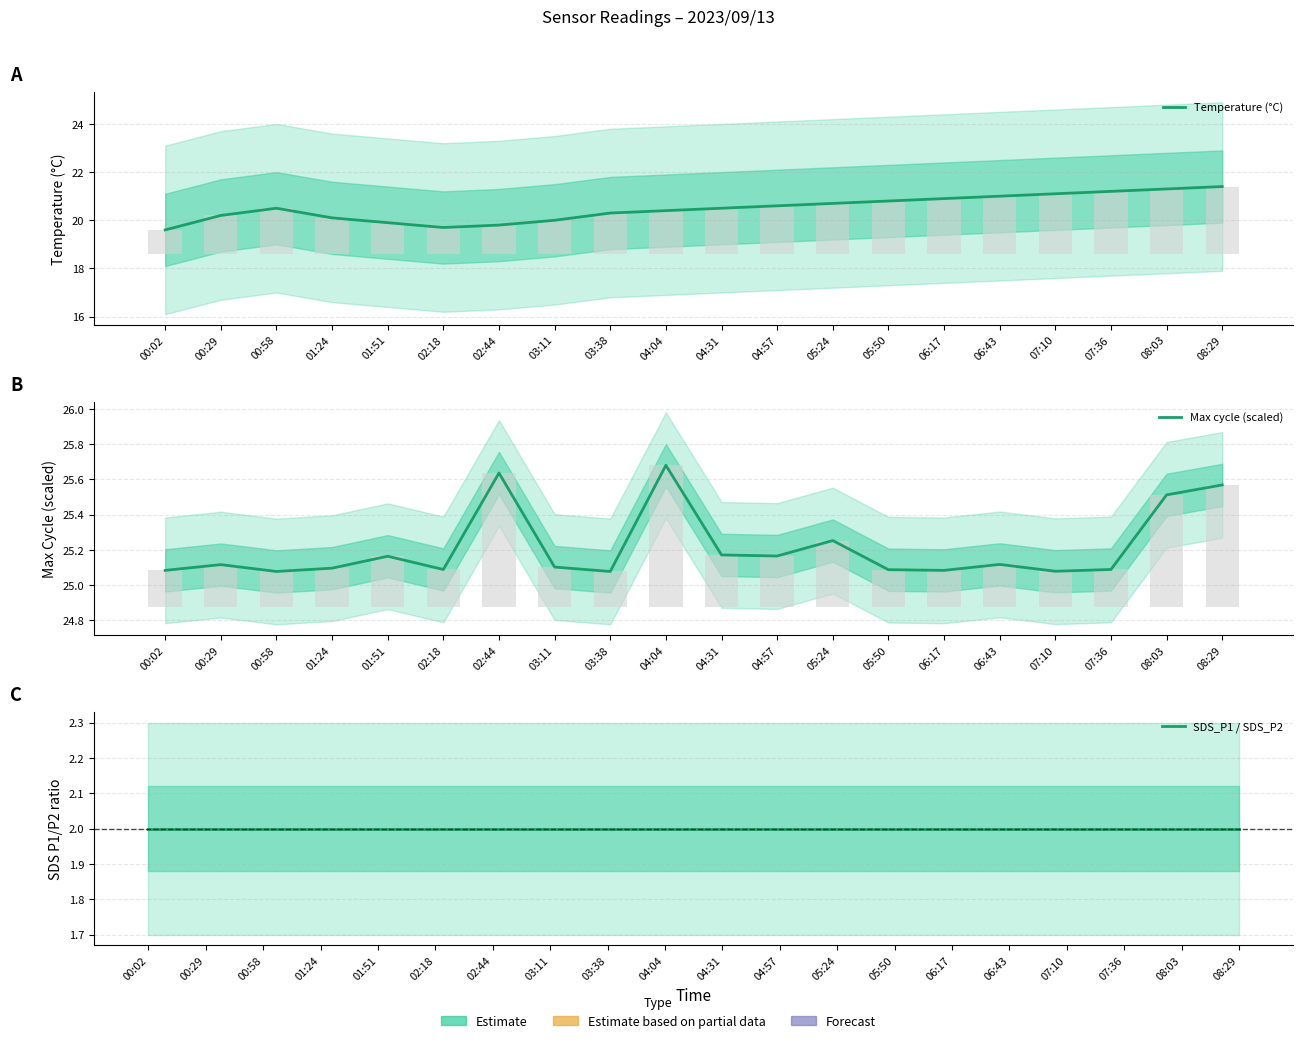

What are all the series names shown in the legend?

Temperature (°C), Max cycle (scaled), SDS_P1 / SDS_P2